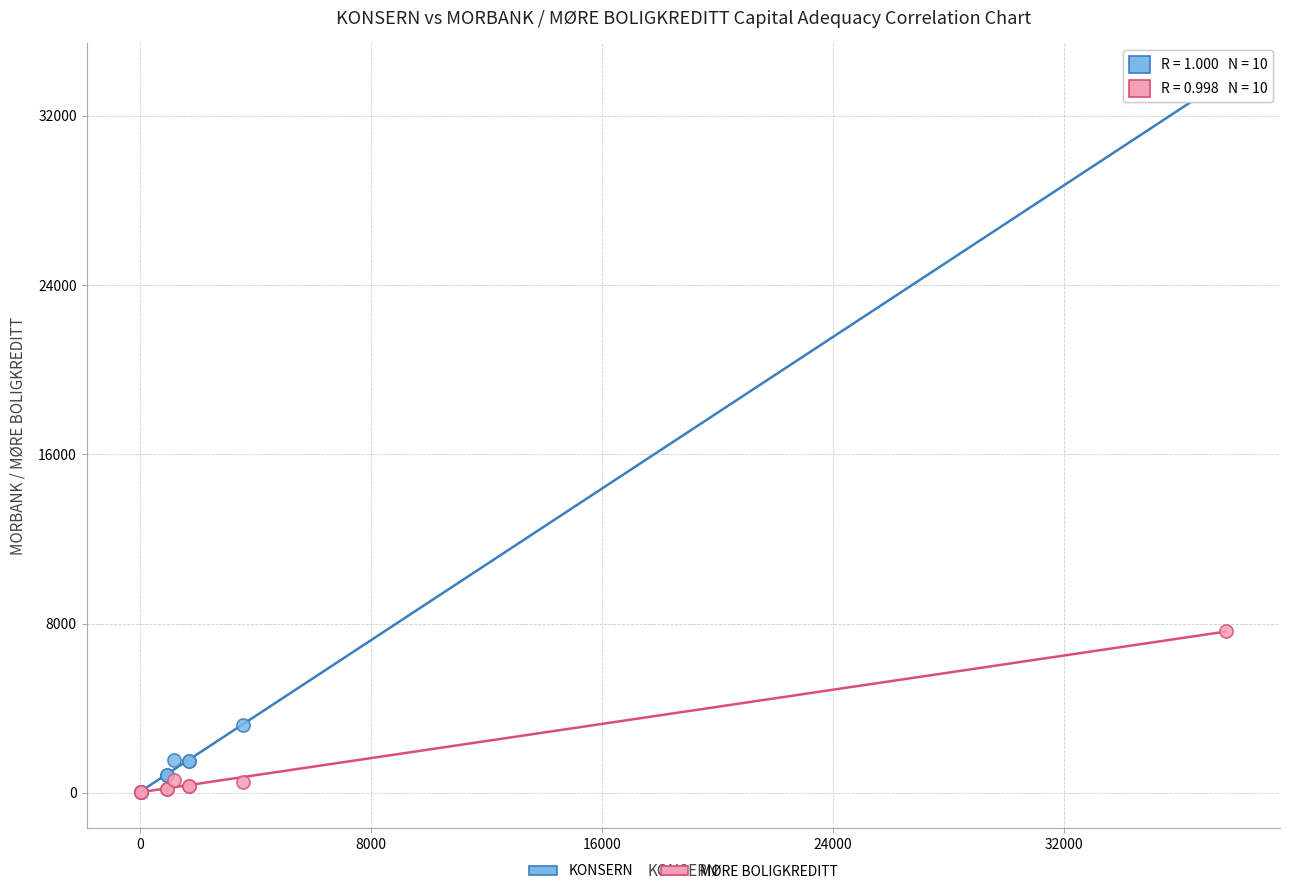

Across all series, what Y value is closest to 16879?

7640.0